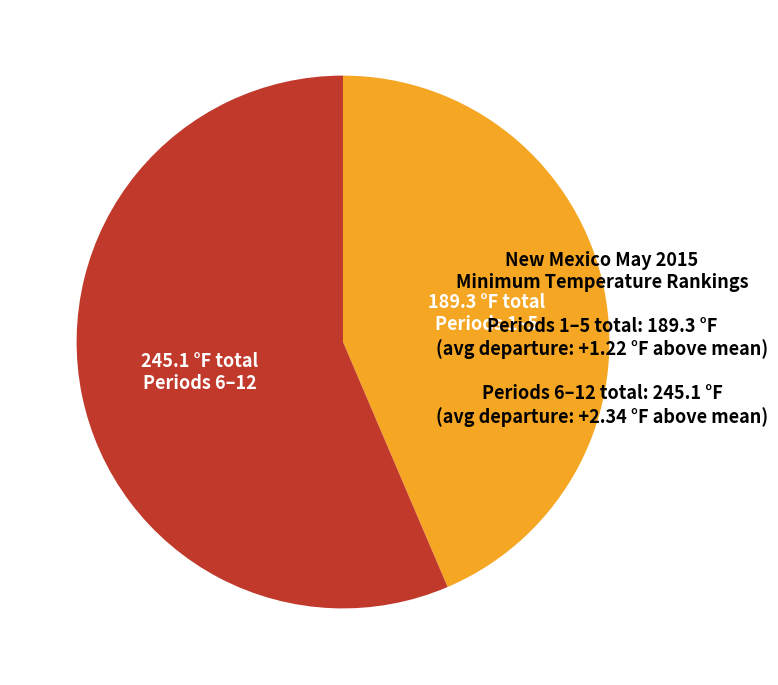

Does any single category account for the majority?

Yes